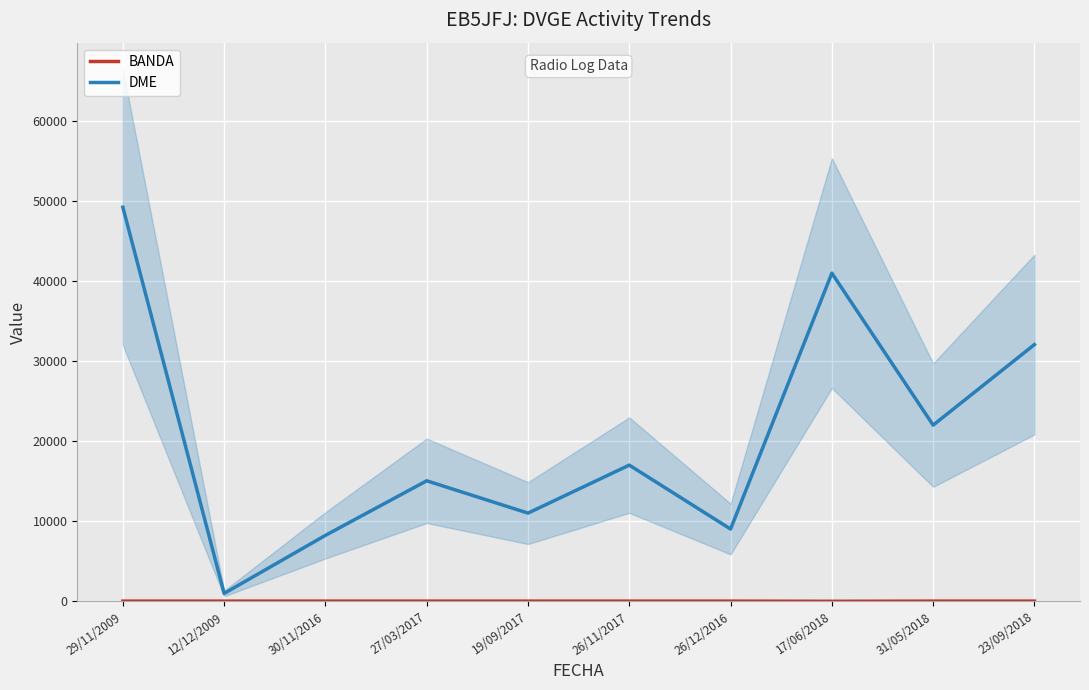

True or false: DME and BANDA cross at least once.

False